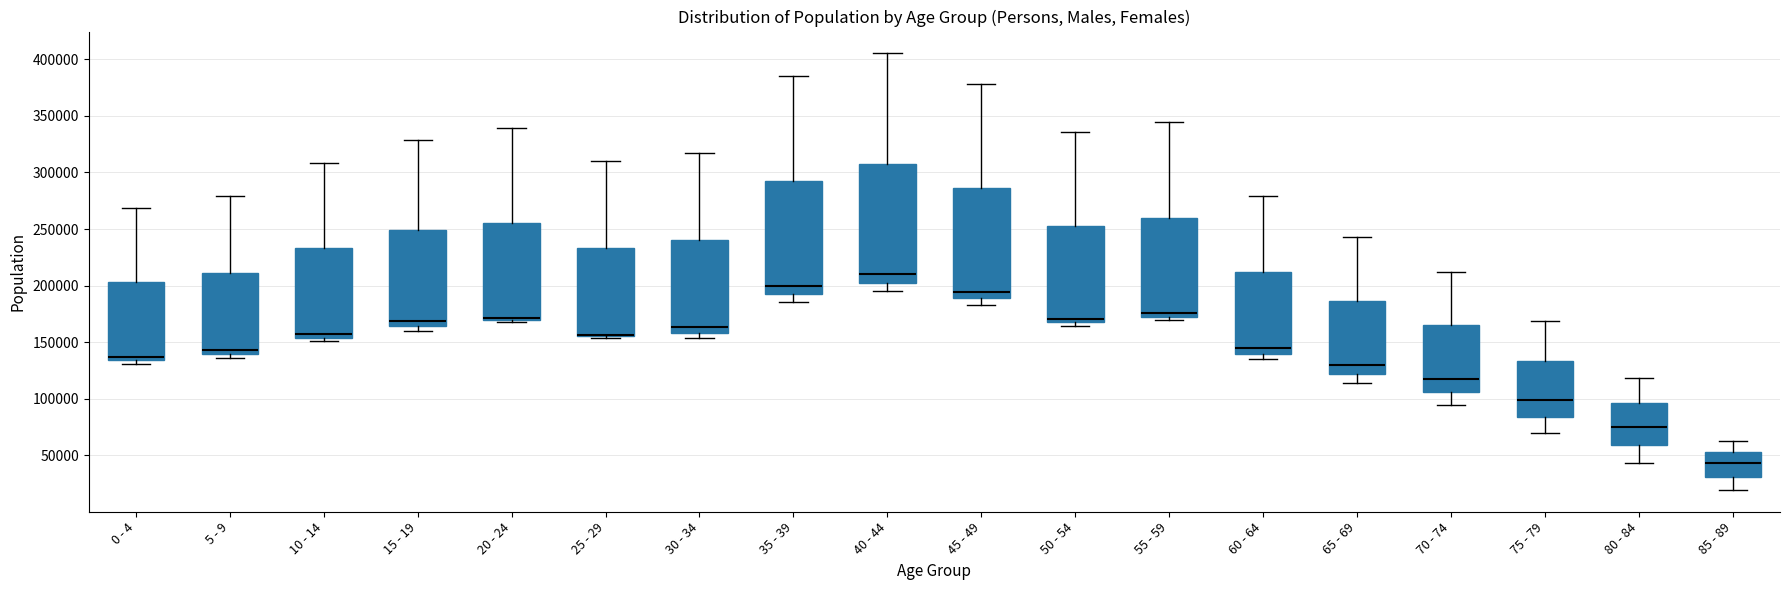

Which box is the tallest, from its lower edge to its upper edge?

40 - 44